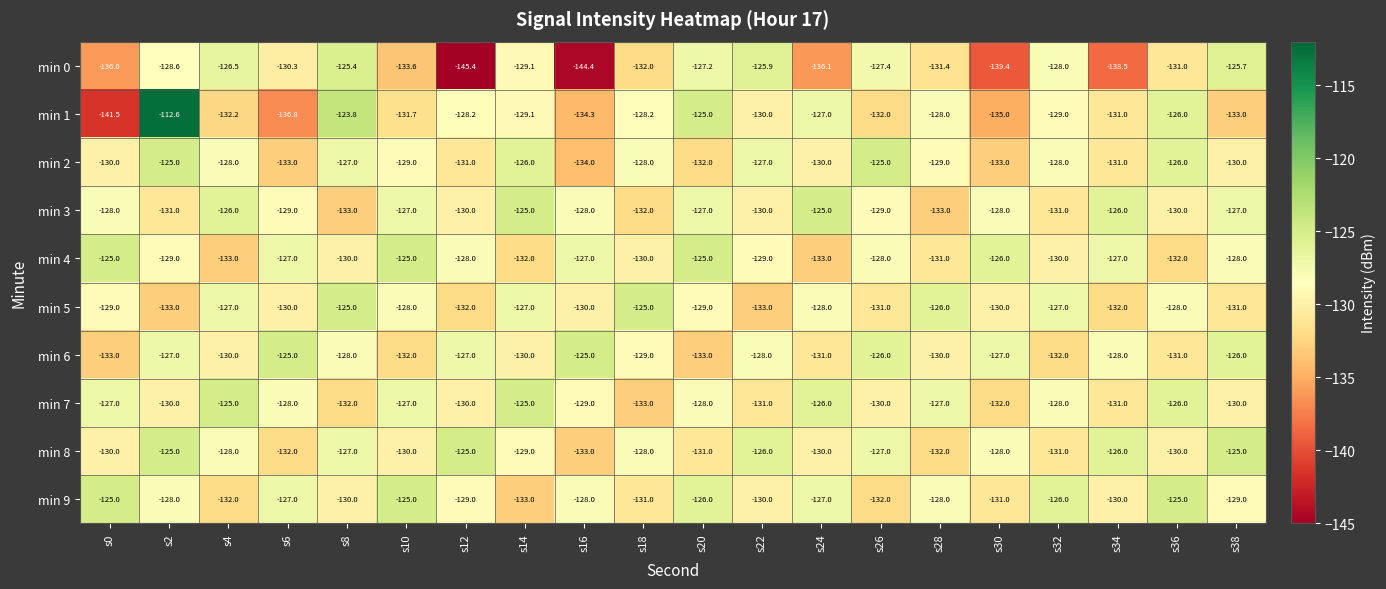

What is the sum of the min 7 values at s6 and s4?

-253.0